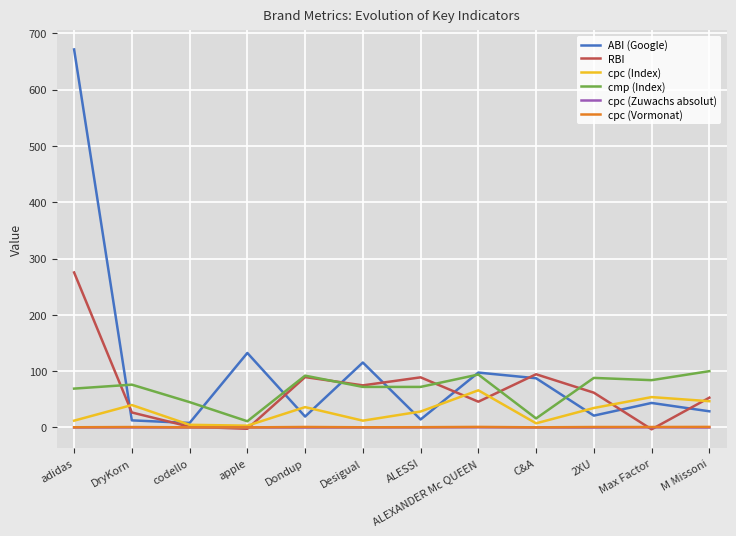

Which series has the largest range (max minus min)?

ABI (Google)